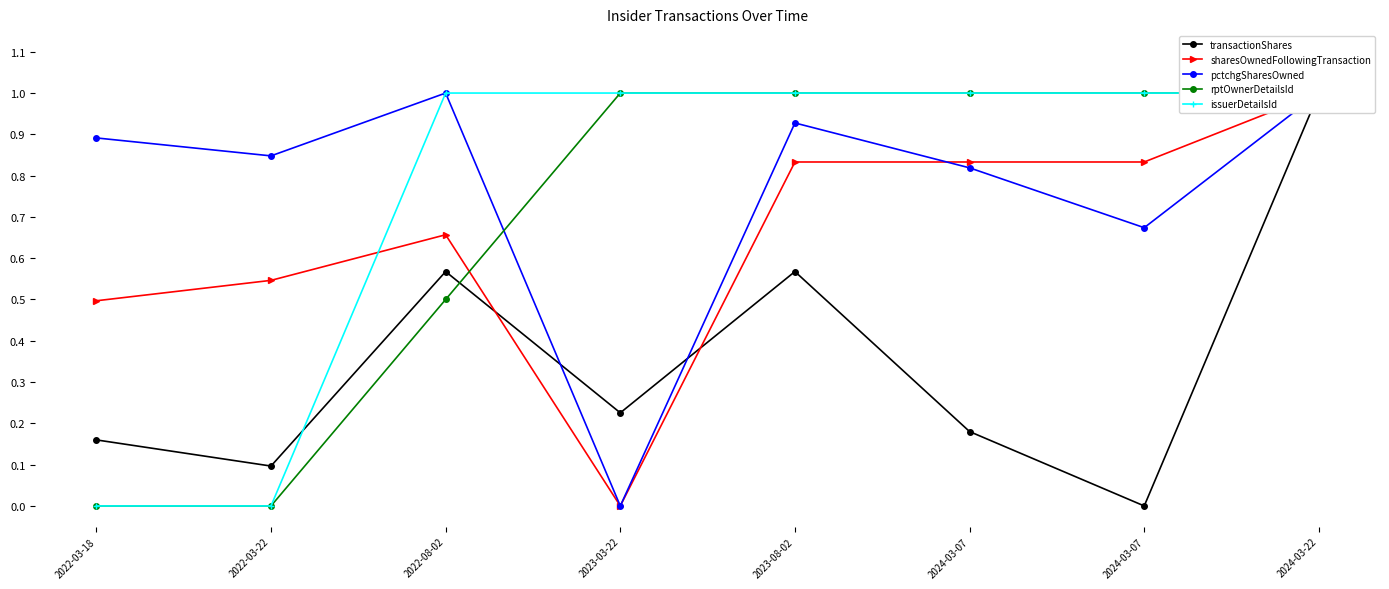

Is the value of transactionShares at 2022-03-22 greater than the value of pctchgSharesOwned at 2022-08-02?

No